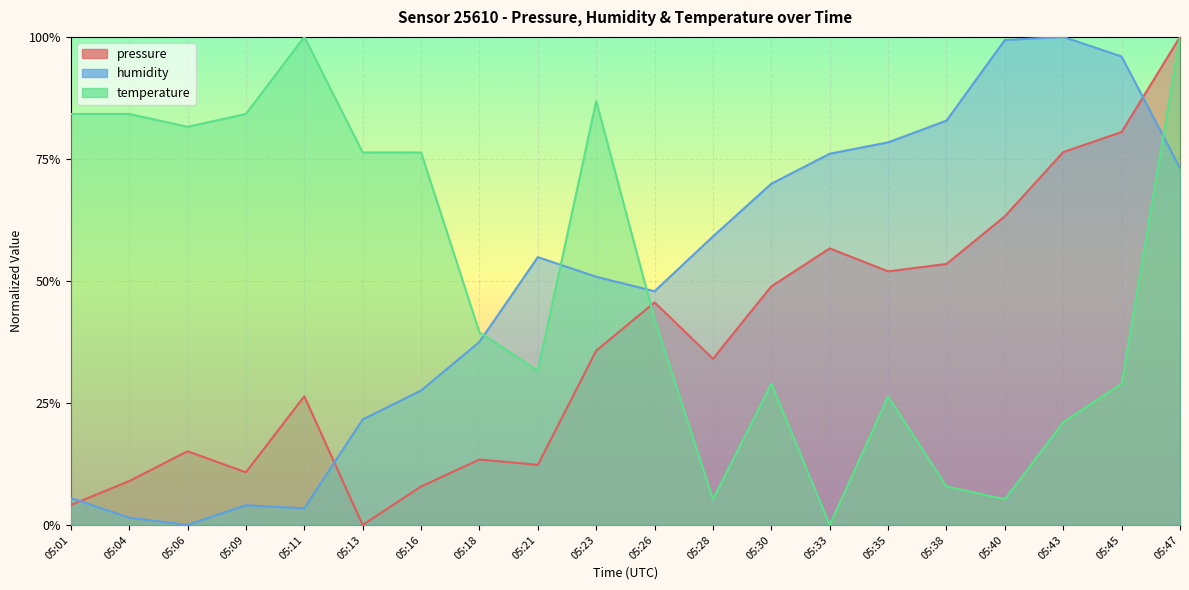

How many interior local peaks does the temperature series have?

4